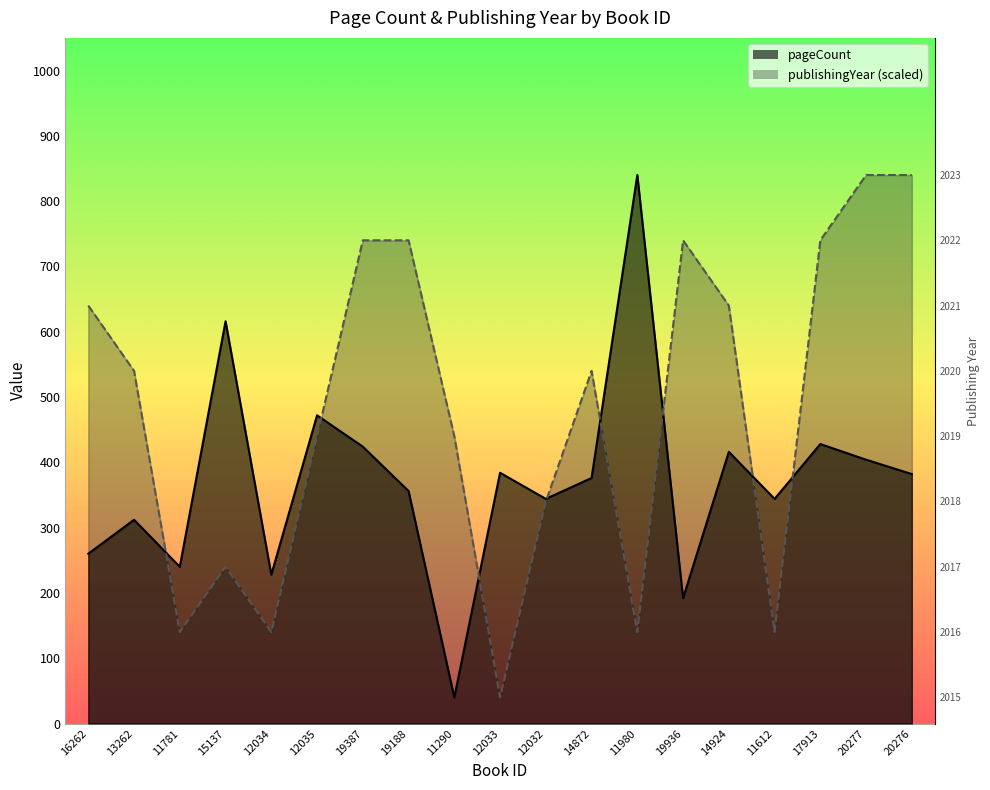

At which category is the sum across all series the highest?

20277